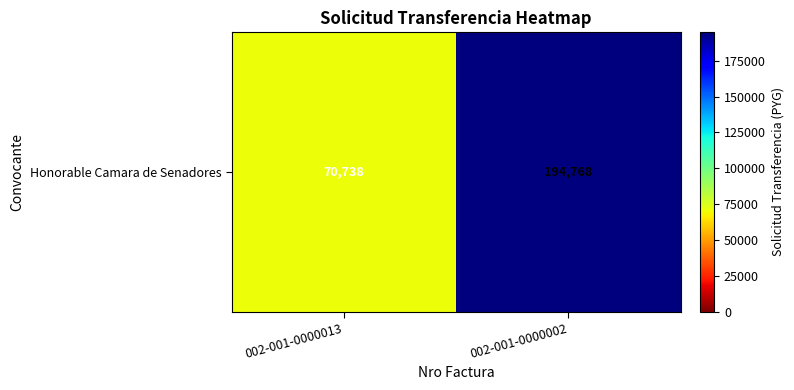

At which category does the chart reach its minimum across all series?

002-001-0000013